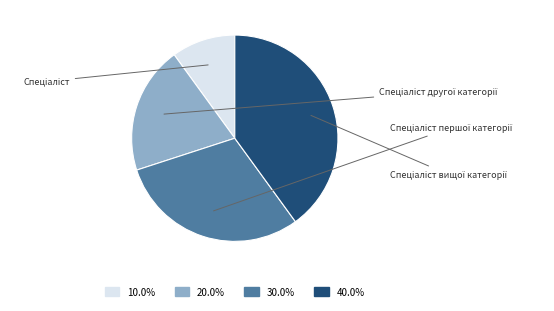

Is the sum of Спеціаліст вищої категорії and Спеціаліст першої категорії greater than half?

Yes